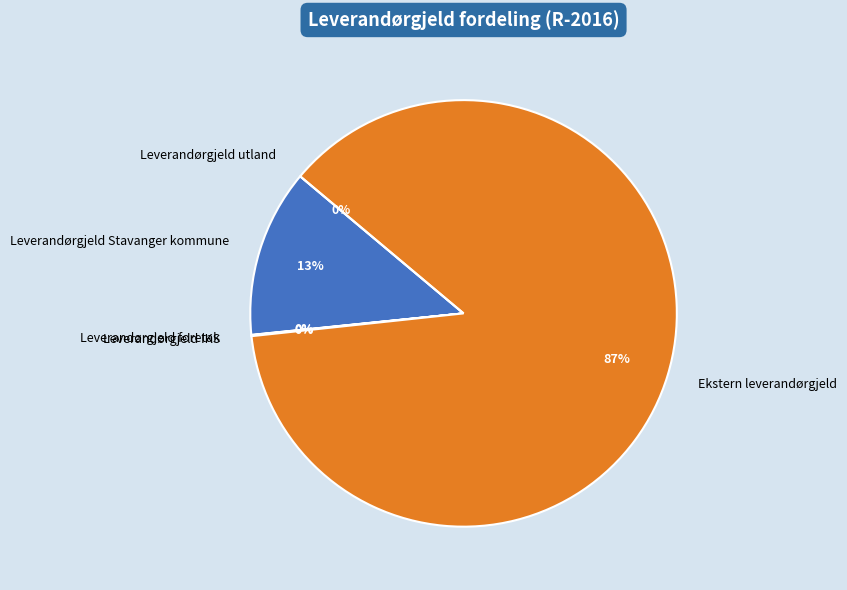

How many slices are in this pie chart?

5